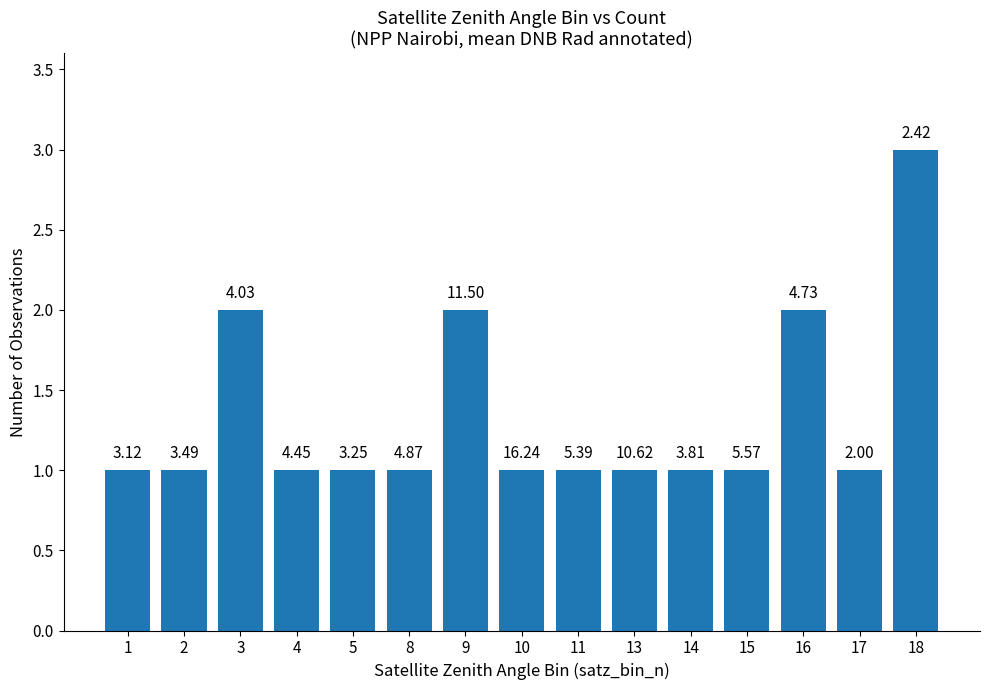

What is the value of the 11th bar from the left?

1